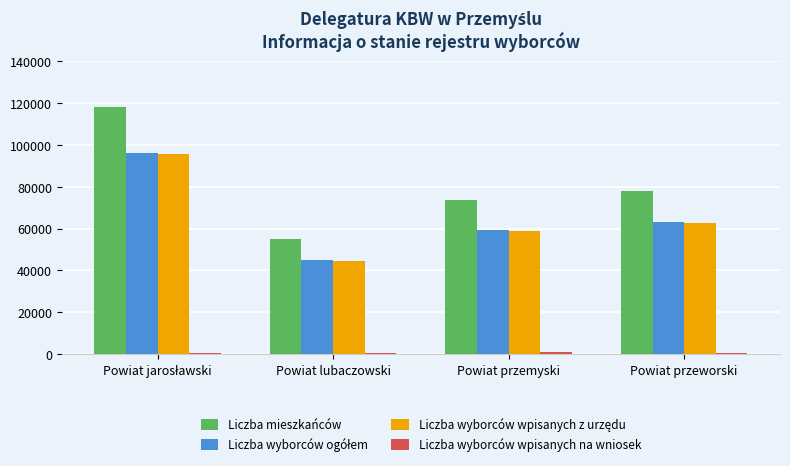

Which series changed the most between Powiat lubaczowski and Powiat przeworski?

Liczba mieszkańców